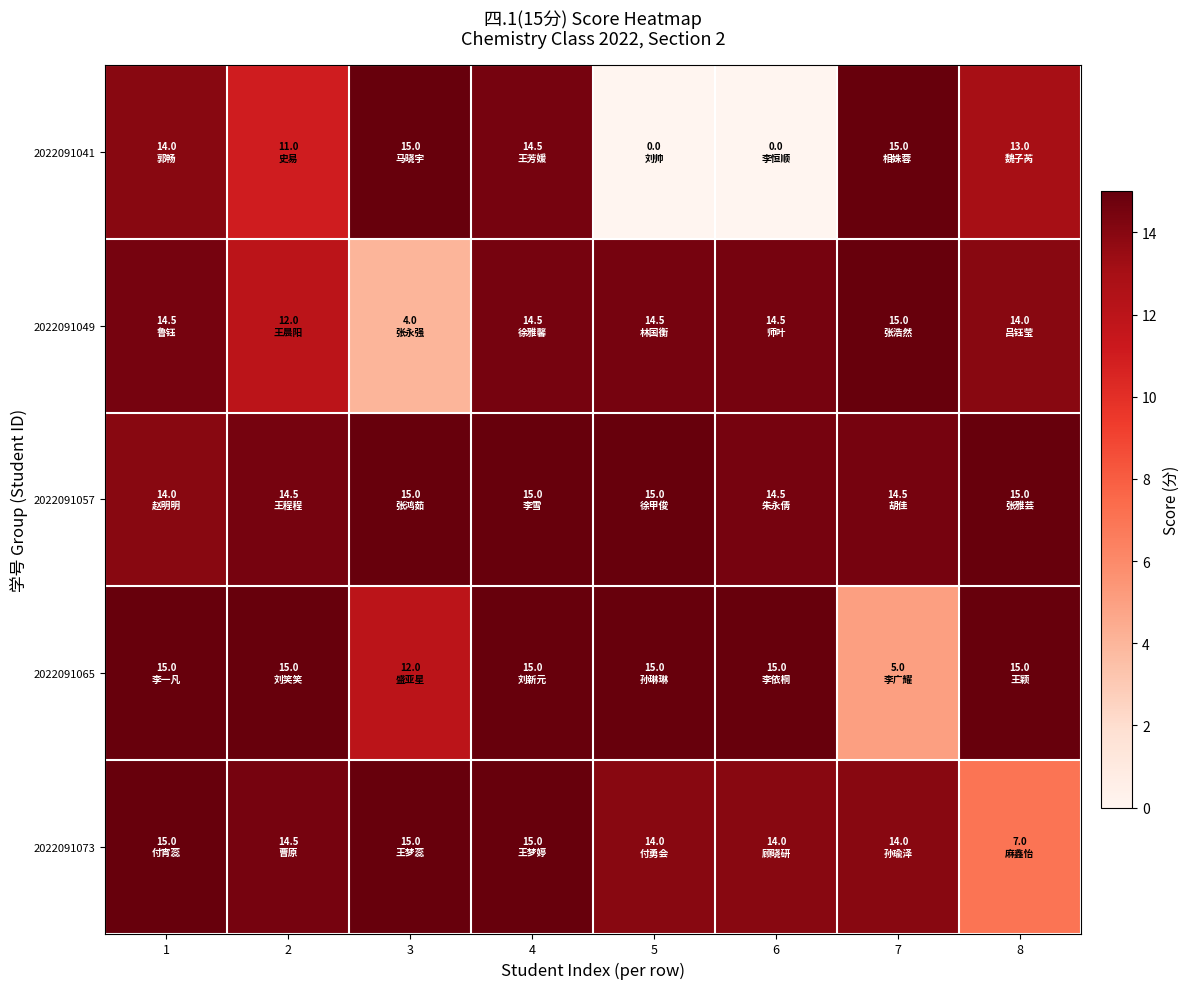

Which series has the largest range (max minus min)?

2022091041